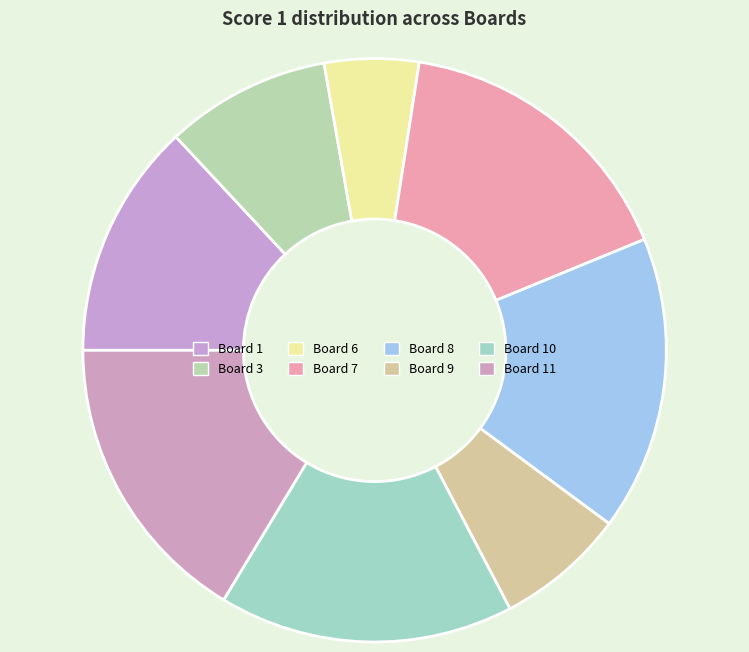

Which slice is the smallest?

Board 6